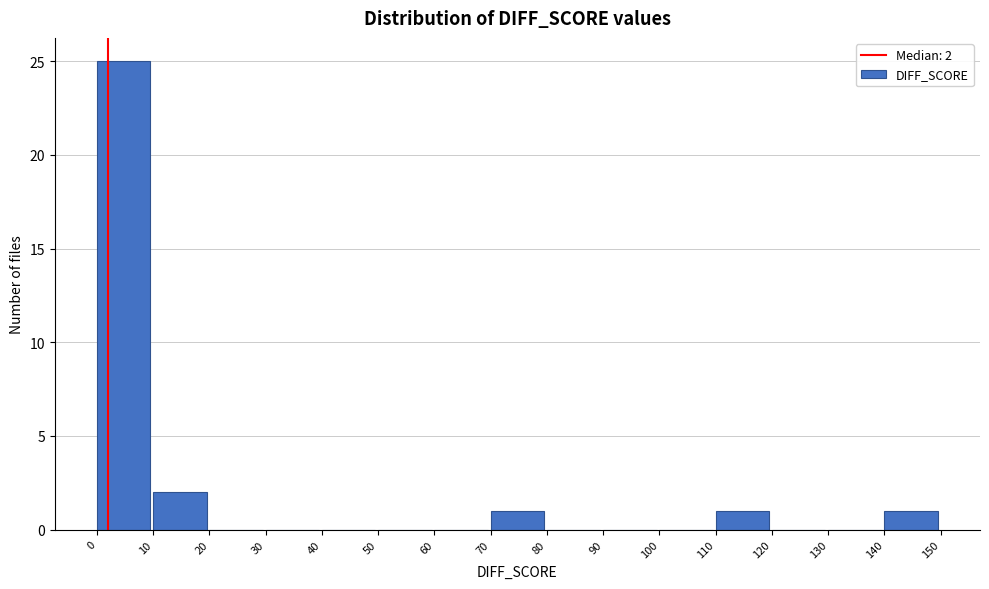

Over which range of the x-axis is the bar tallest?

0 to 10